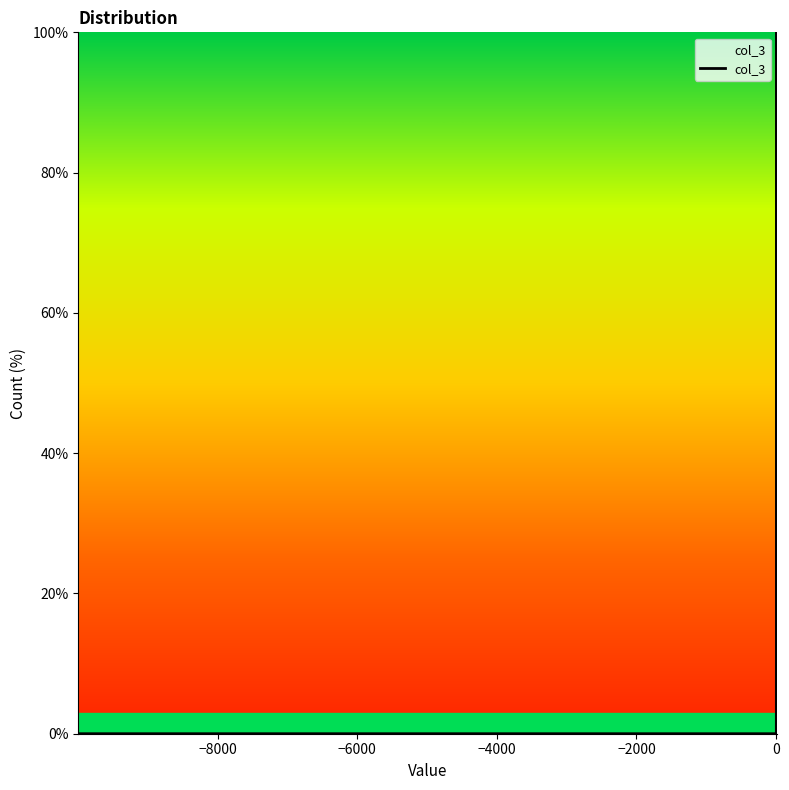

What is the maximum value shown in the chart?

100.0